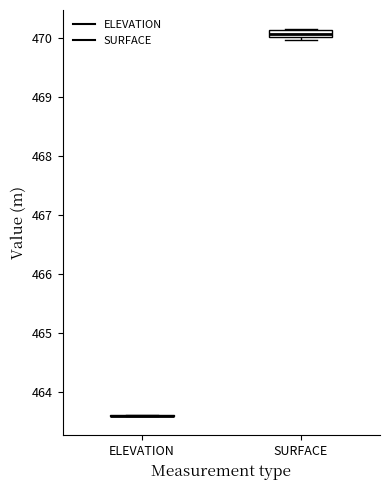

Comparing the boxes themselves (not the whiskers), which one is the tallest?

SURFACE